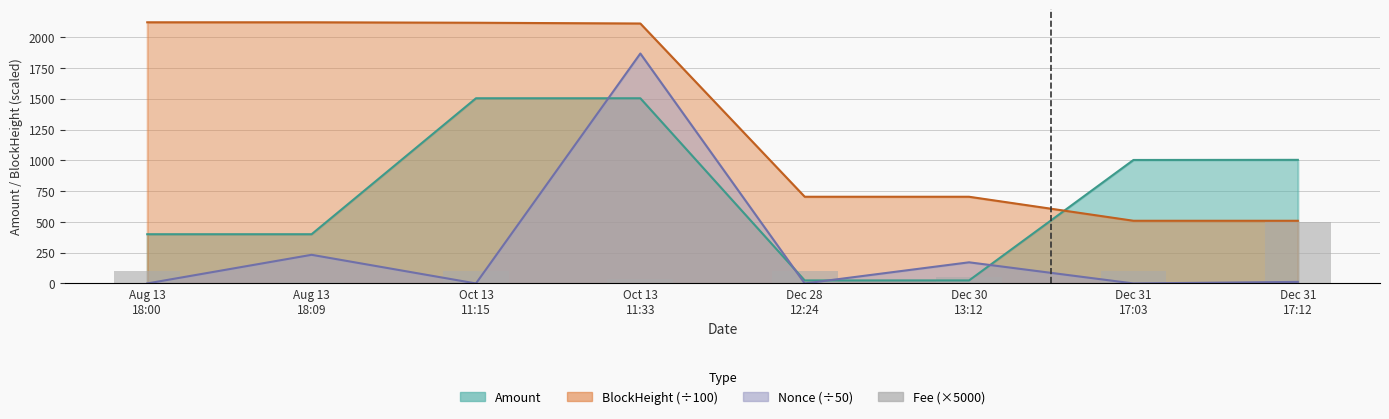

What position from the right is Dec 31
17:12?

1